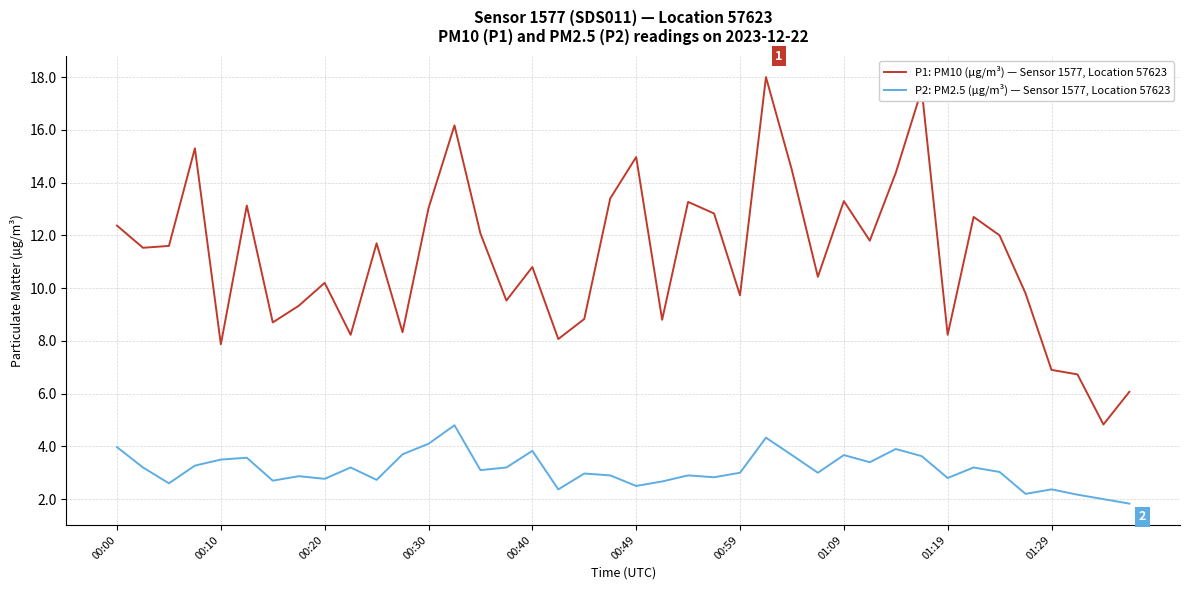

What is the maximum value shown in the chart?

18.0